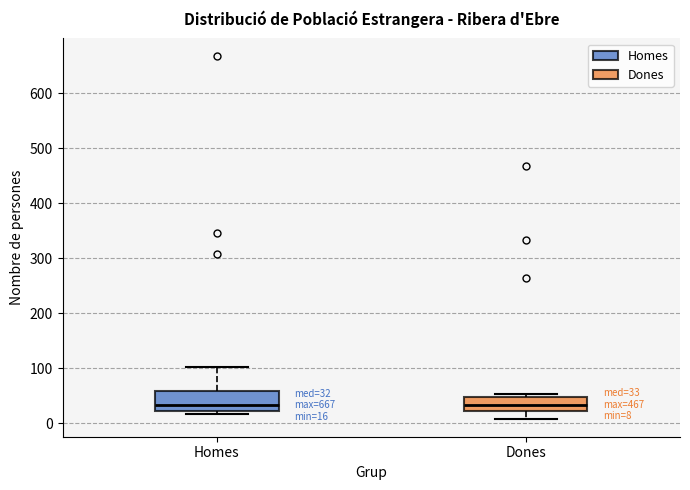

Which box is the tallest, from its lower edge to its upper edge?

Homes